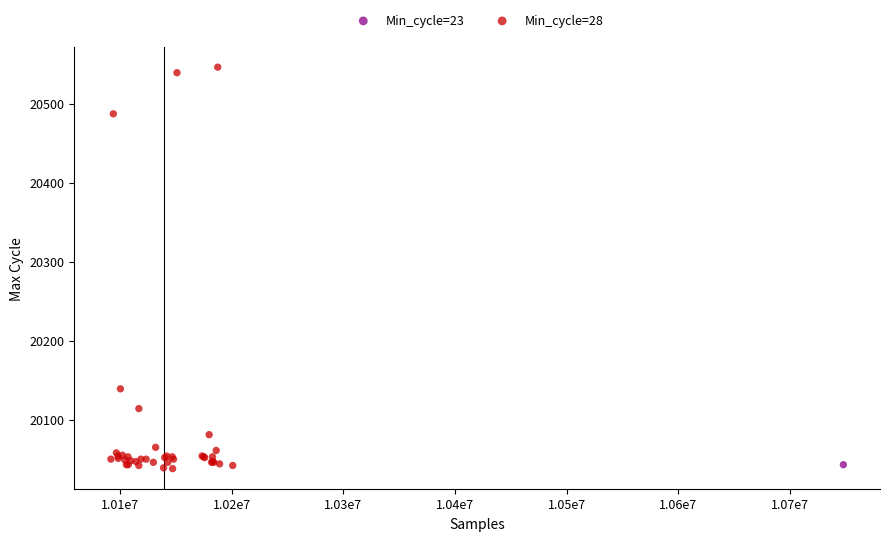

What are all the series names shown in the legend?

Min_cycle=23, Min_cycle=28